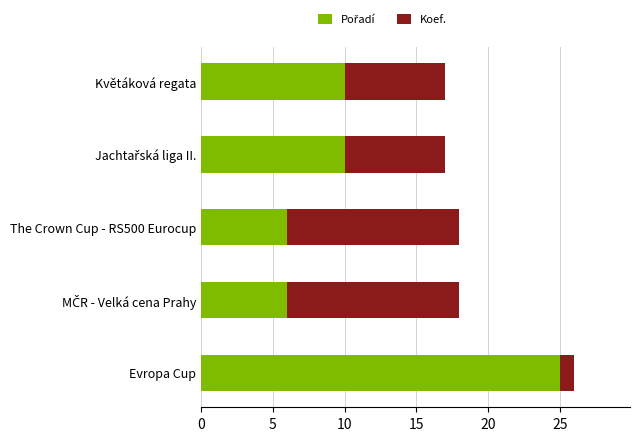

At which category is the sum across all series the highest?

Evropa Cup